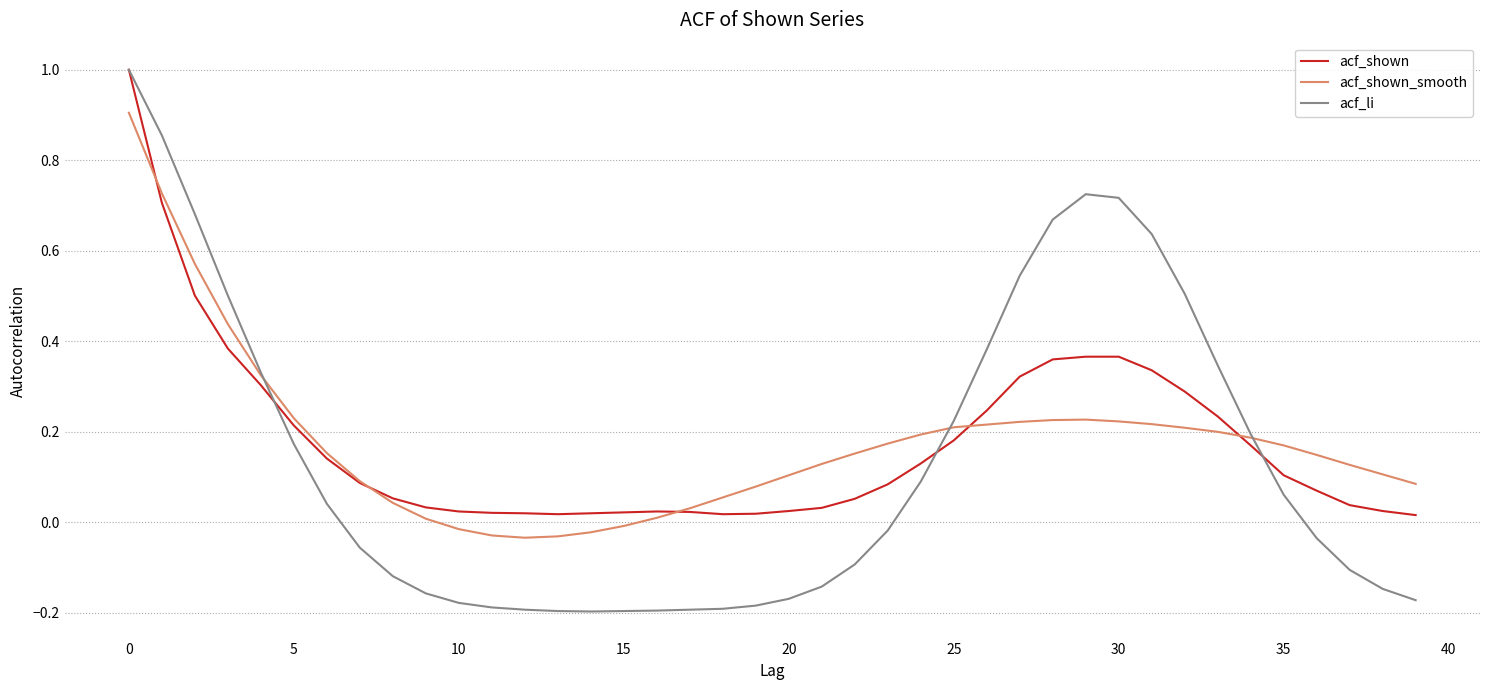

Which series has the widest spread of values?

acf_li